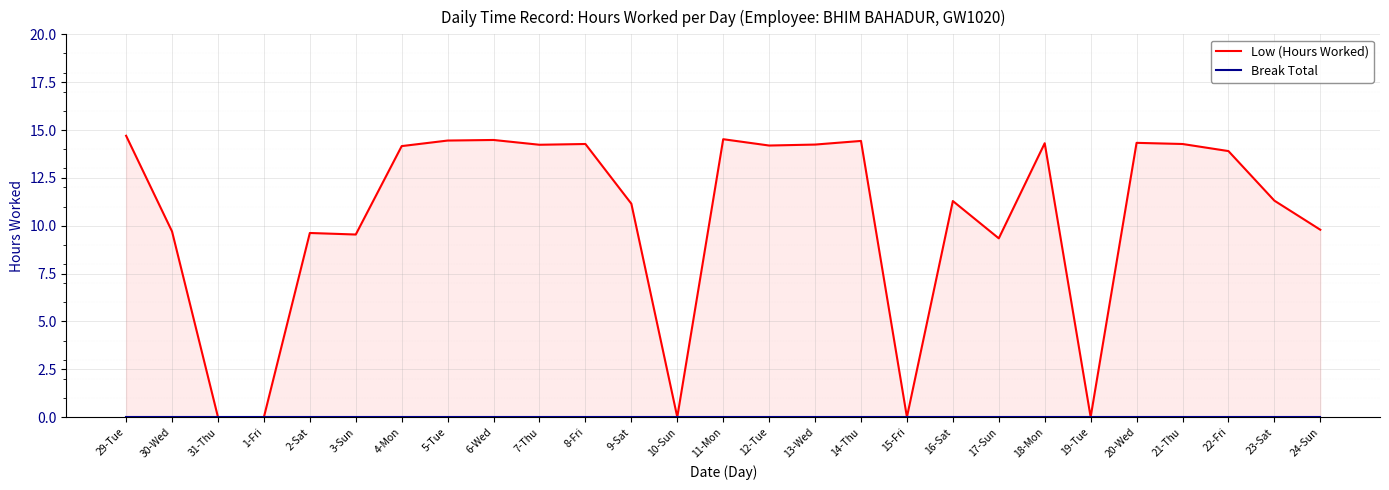

Reading left to right, transcribe all the data shown in this chart.

Low (Hours Worked): 14.7	9.7	0.0	0.0	9.6	9.5	14.2	14.4	14.5	14.2	14.3	11.2	0.0	14.5	14.2	14.2	14.4	0.0	11.3	9.3	14.3	0.0	14.3	14.3	13.9	11.3	9.8
Break Total: 0.0	0.0	0.0	0.0	0.0	0.0	0.0	0.0	0.0	0.0	0.0	0.0	0.0	0.0	0.0	0.0	0.0	0.0	0.0	0.0	0.0	0.0	0.0	0.0	0.0	0.0	0.0